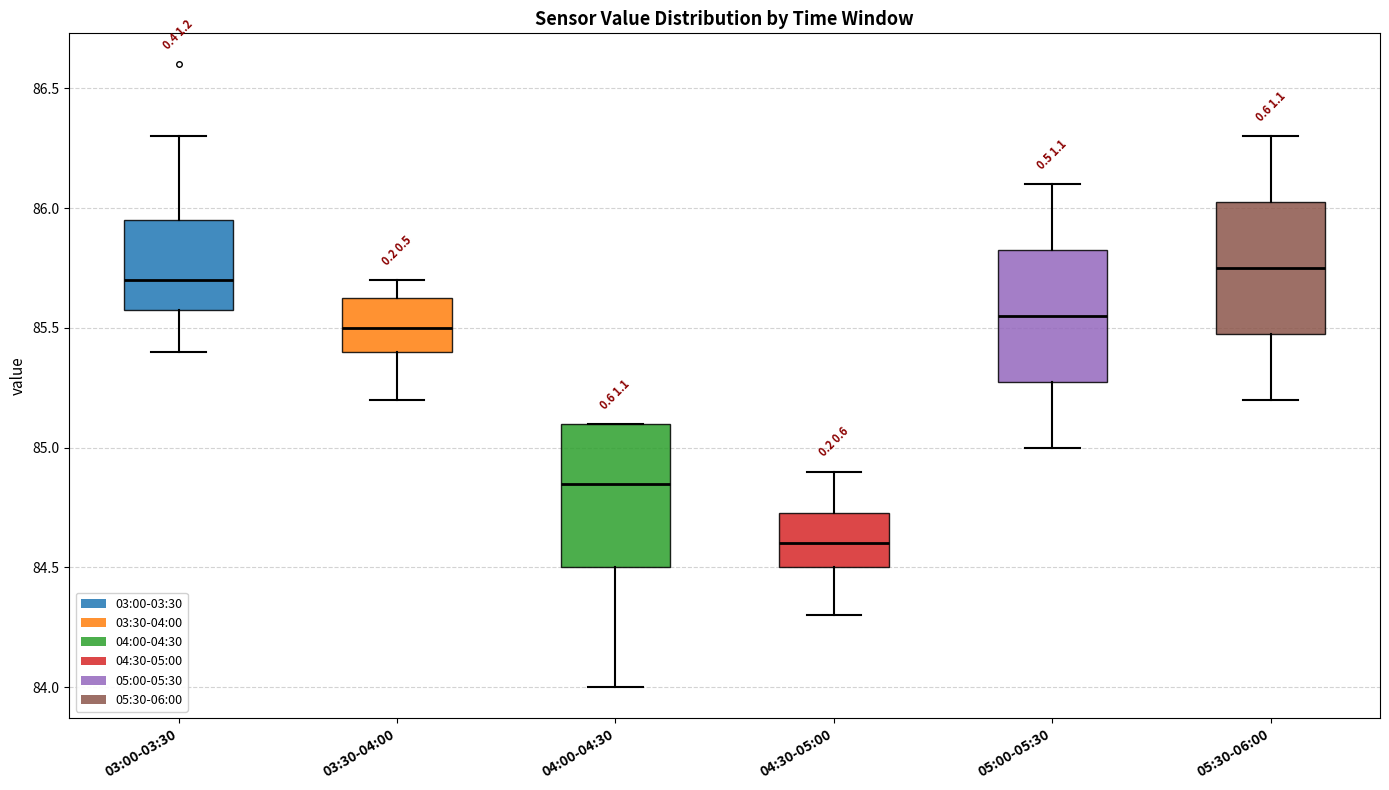

Reading left to right, transcribe this box plot: for each box, give where its median line is, the range the box spans, and where its two whiskers end, as read against the y-axis. The values are not printed on the chart, so give them approximately, as read against the axis.

03:00-03:30: median 85.70, box 85.60 to 85.95, whiskers 85.40 to 86.30
03:30-04:00: median 85.50, box 85.40 to 85.65, whiskers 85.20 to 85.70
04:00-04:30: median 84.85, box 84.50 to 85.10, whiskers 84.00 to 85.10
04:30-05:00: median 84.60, box 84.50 to 84.75, whiskers 84.30 to 84.90
05:00-05:30: median 85.55, box 85.30 to 85.85, whiskers 85.00 to 86.10
05:30-06:00: median 85.75, box 85.50 to 86.05, whiskers 85.20 to 86.30